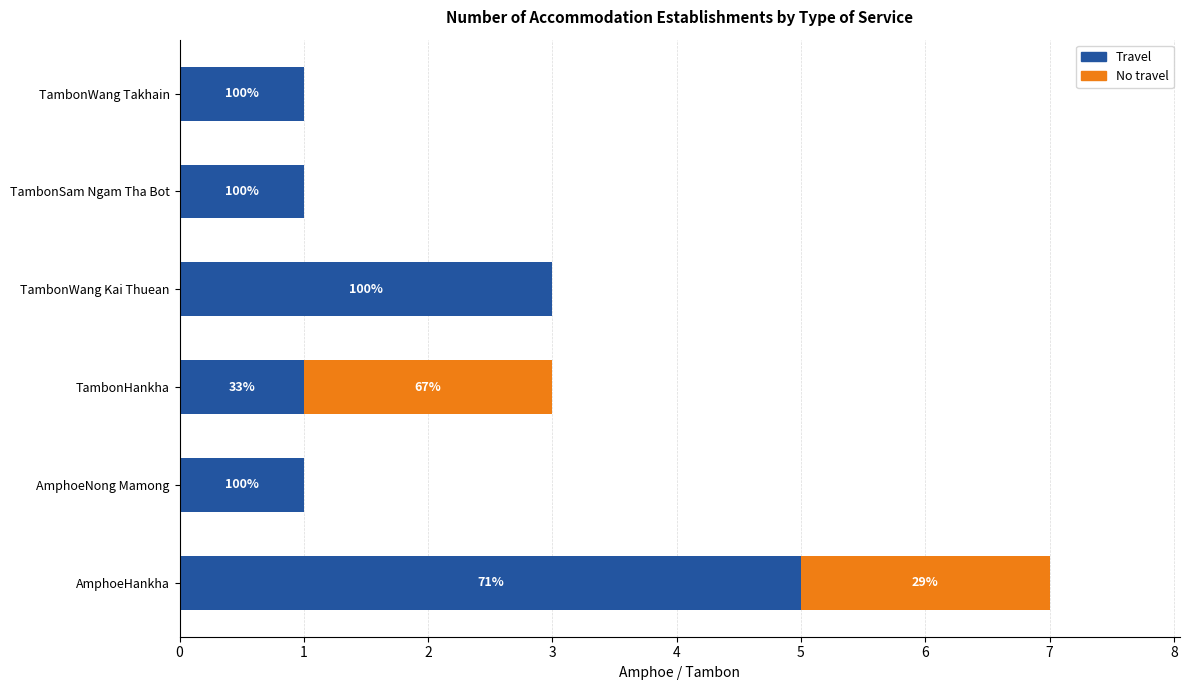

What are all the series names shown in the legend?

Travel, No travel